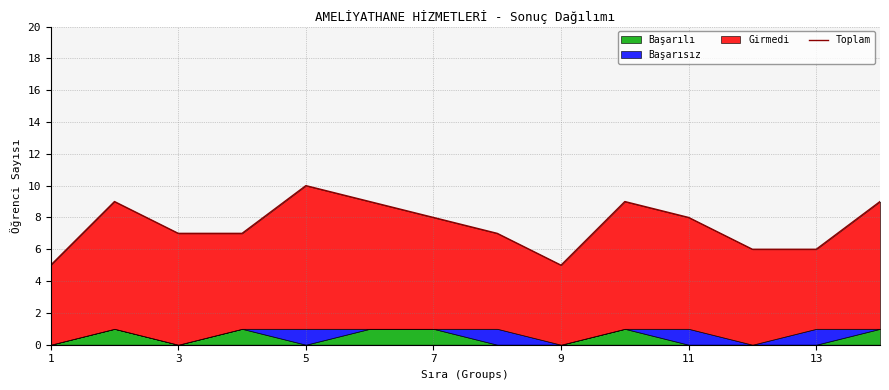

At which category does the chart reach its minimum across all series?

1